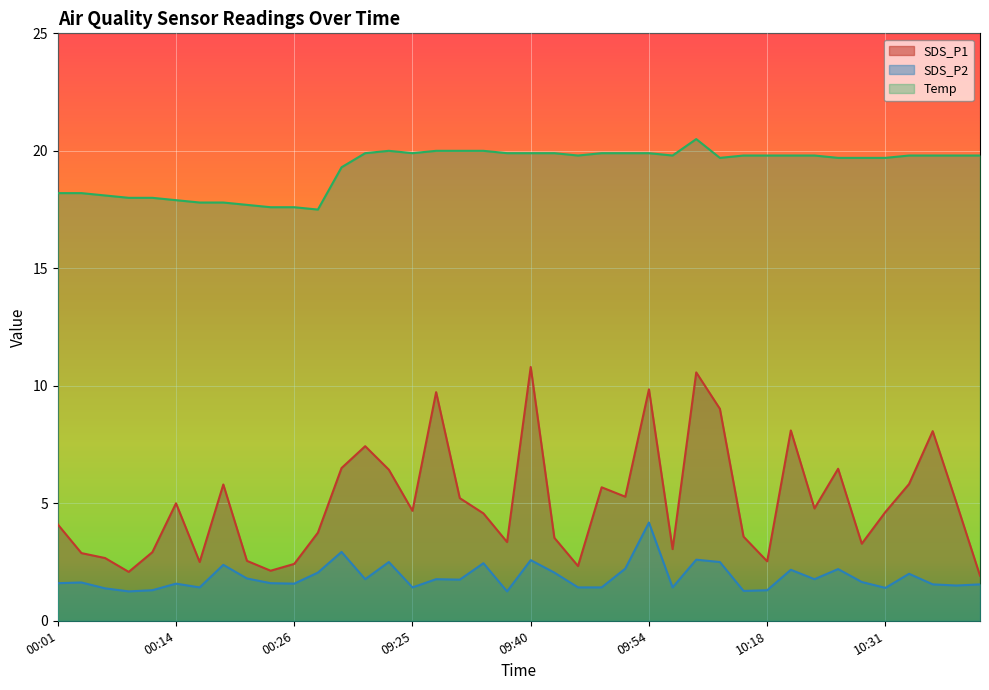

What is the difference between the highest and lowest values at 09:28?

18.2